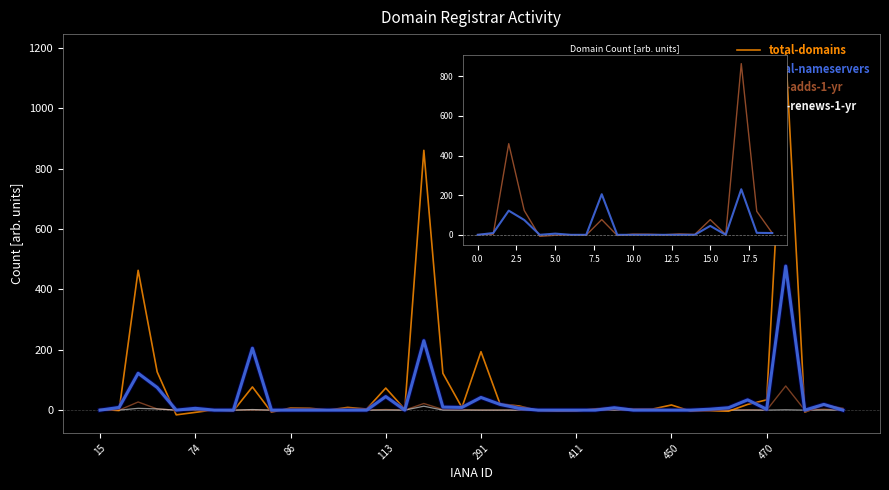

Which series has the largest total across all categories?

total-domains